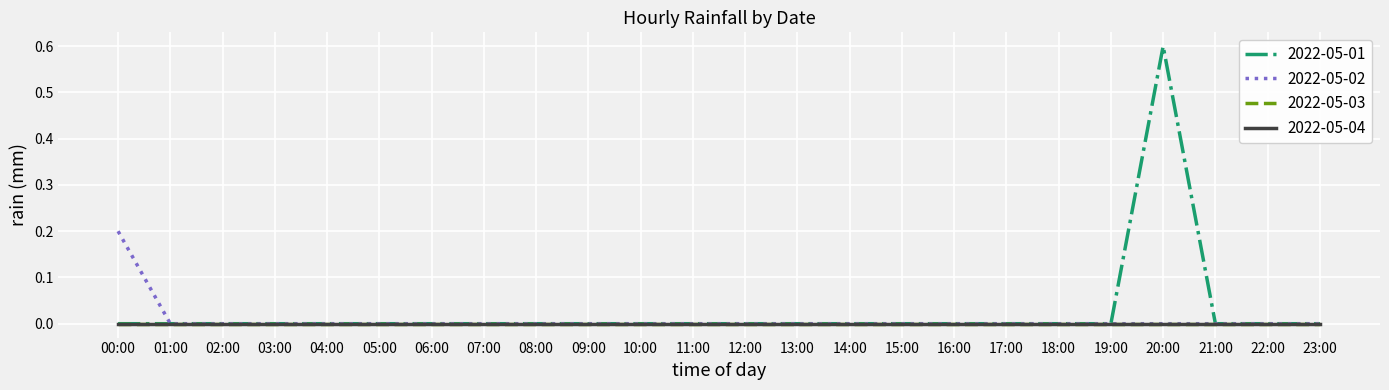

Does the chart have visible grid lines?

Yes